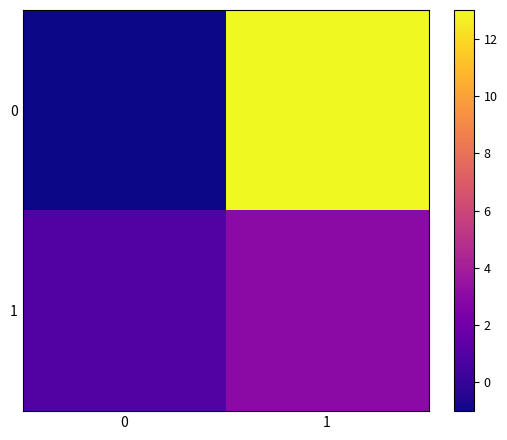

Reading left to right, transcribe all the data shown in this chart.

0: 0=-1	1=13
1: 0=1	1=3